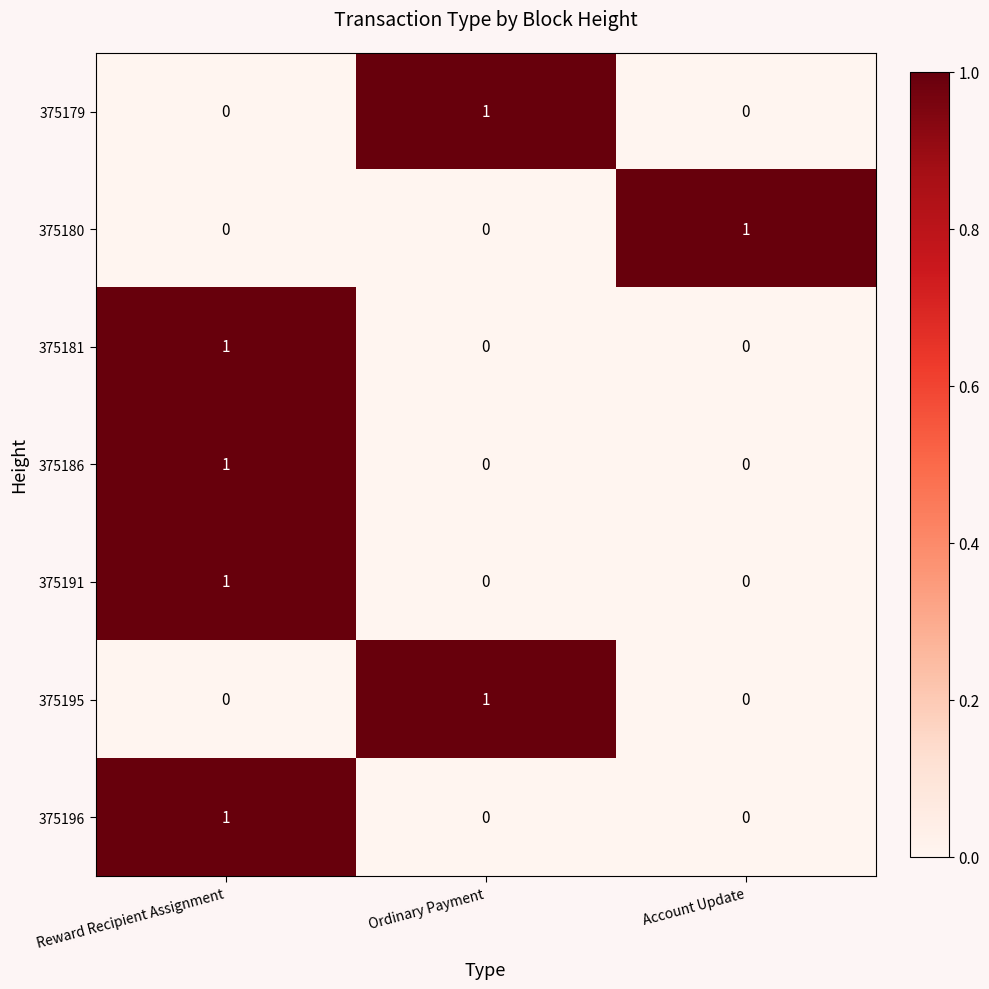

Count the number of categories in the chart.

3